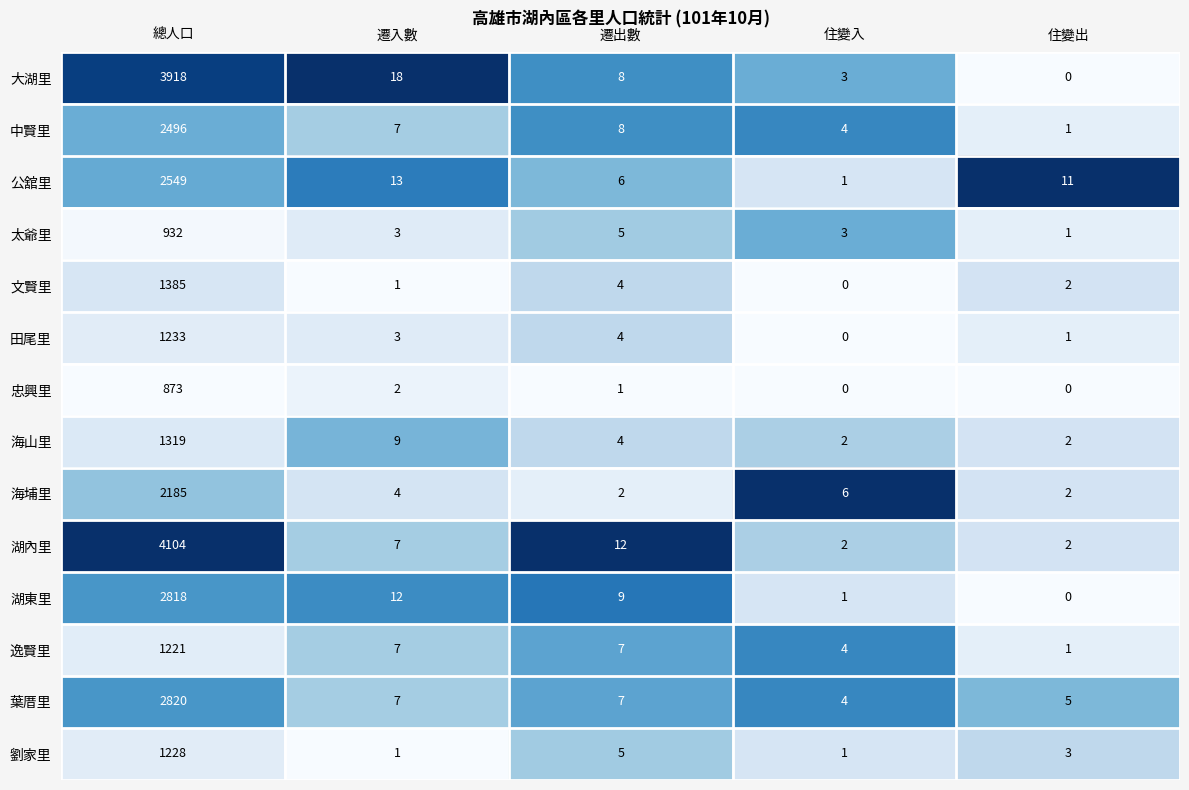

What is the difference between the maximum and minimum values in the 太爺里 series?

931